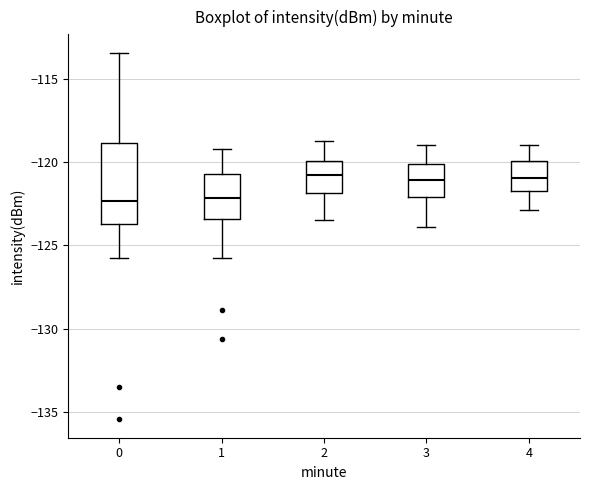

Comparing the boxes themselves (not the whiskers), which one is the tallest?

0